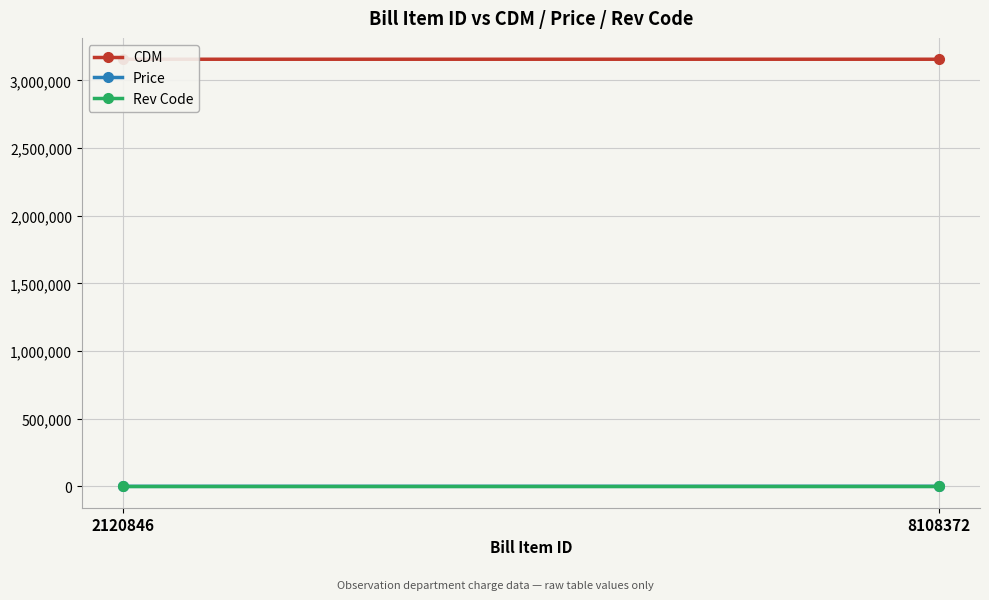

Count the number of data series in this chart.

3